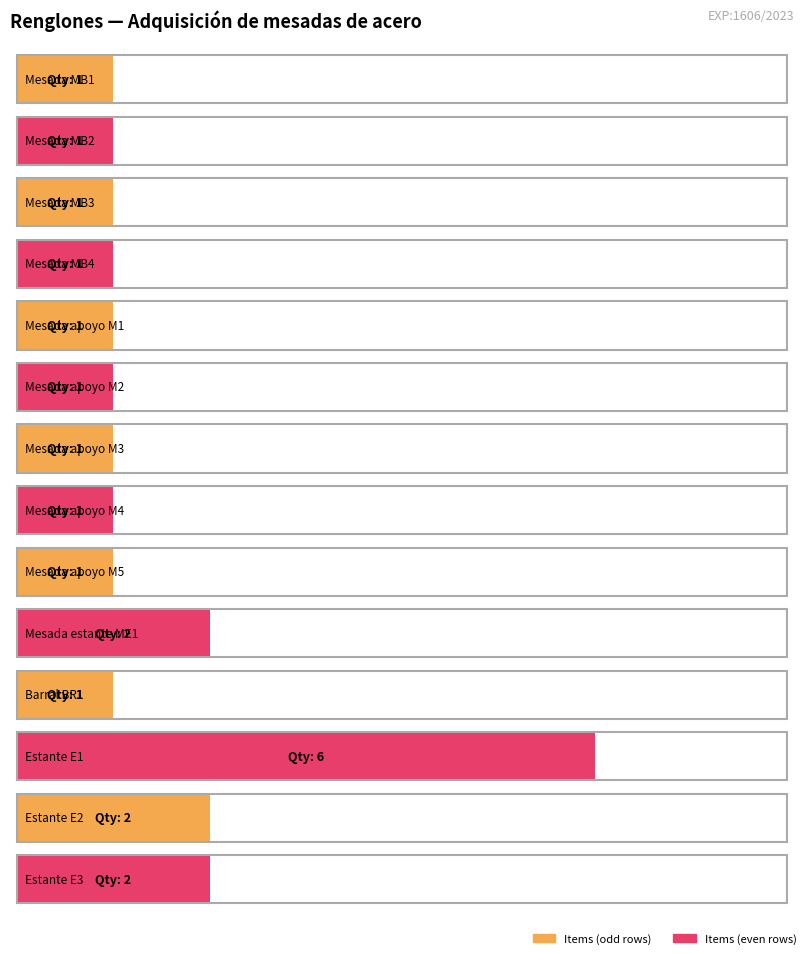

What is the label of the 12th bar from the right?

Mesada MB3